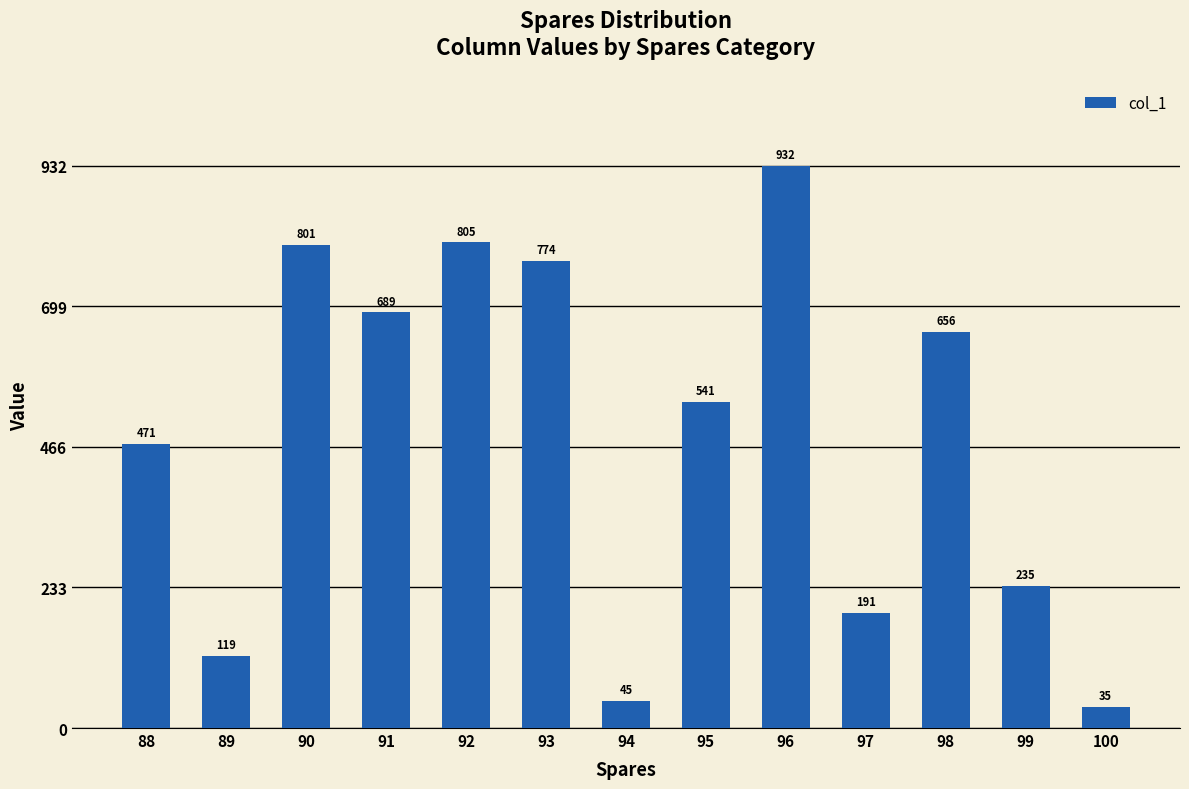

What is the value of the 10th bar from the left?

191